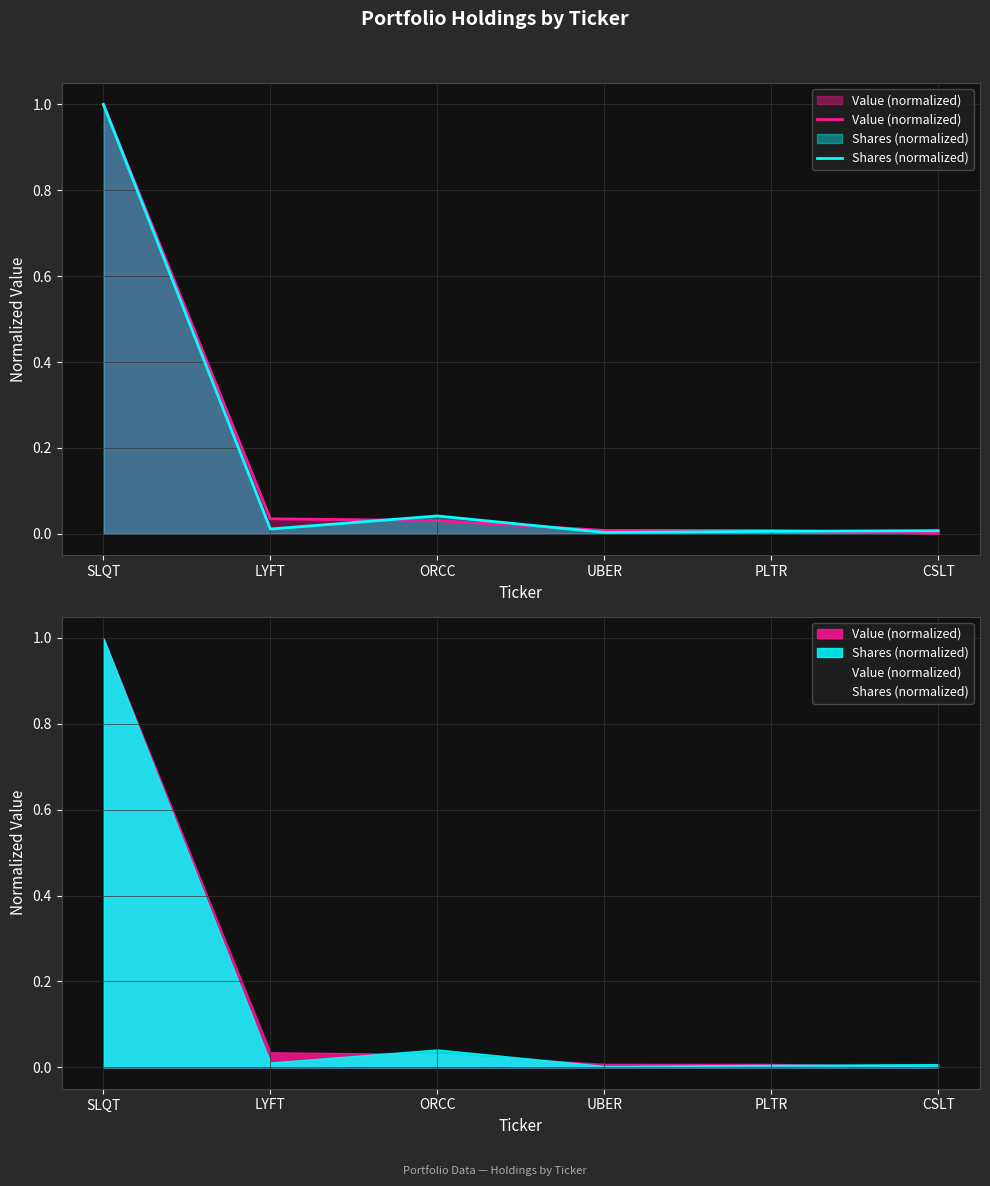

How many series are shown in this chart?

2